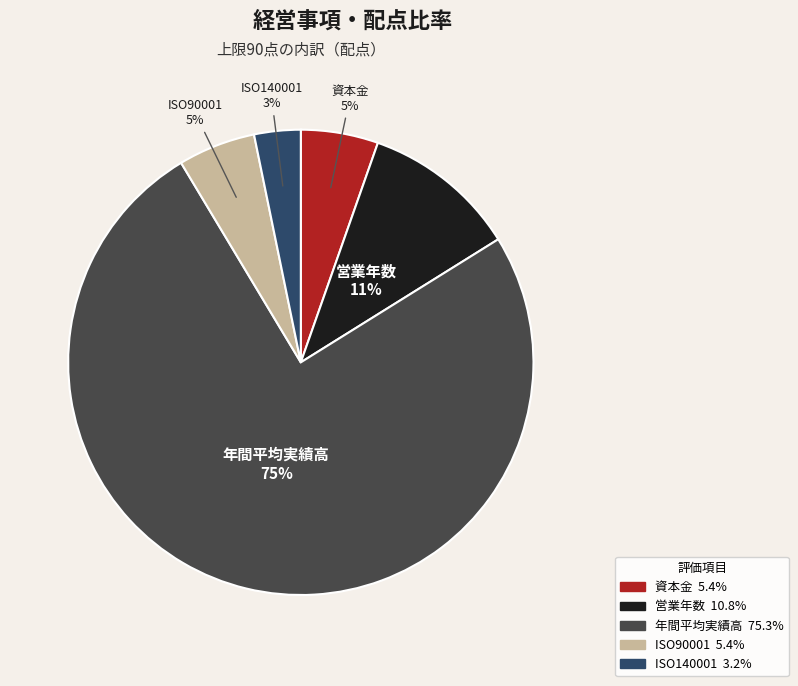

Which slice represents more than half of the pie?

年間平均実績高